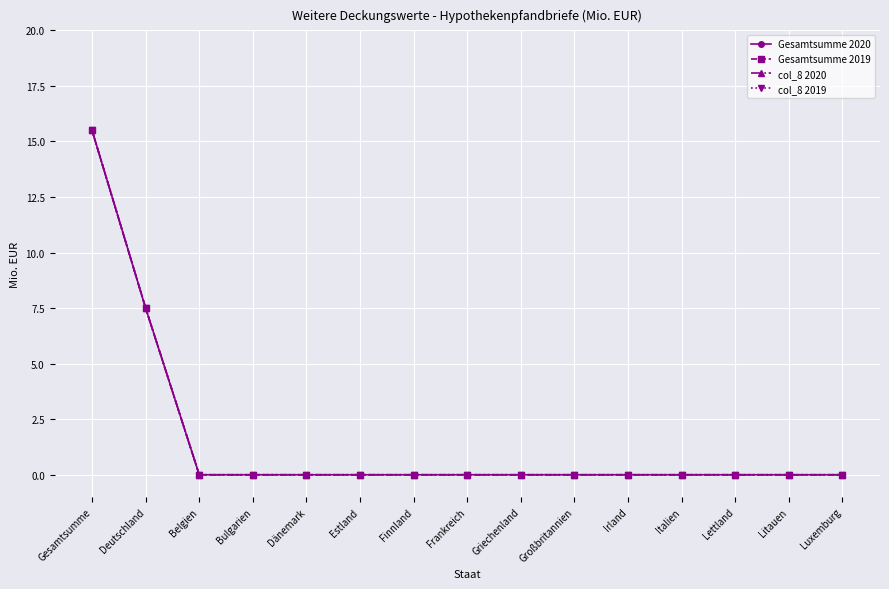

True or false: Gesamtsumme 2020 has a value of -6.8 at Irland.

False